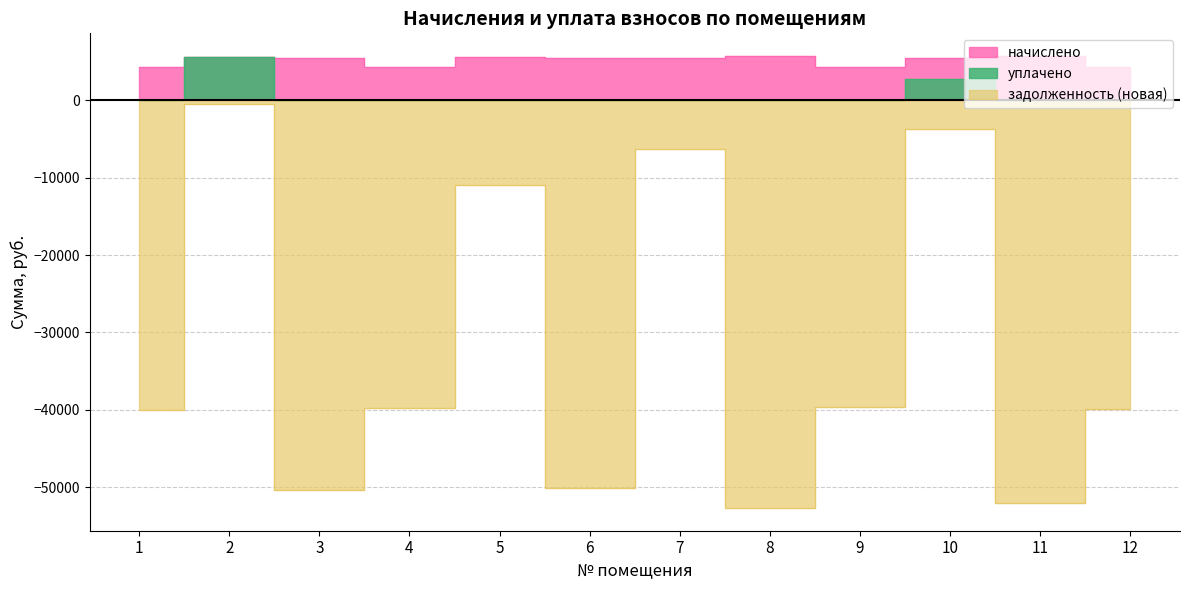

Which series changed the most between 3 and 7?

задолженность (новая)